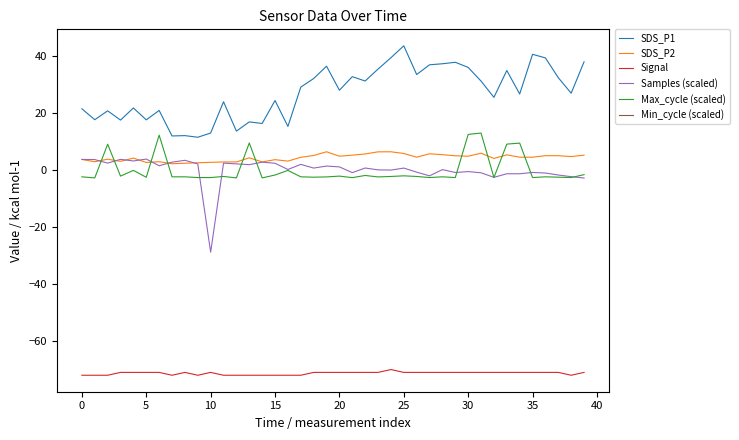

In Max_cycle (scaled), how many points are lower than both neighbors (excluding endpoints)?

13